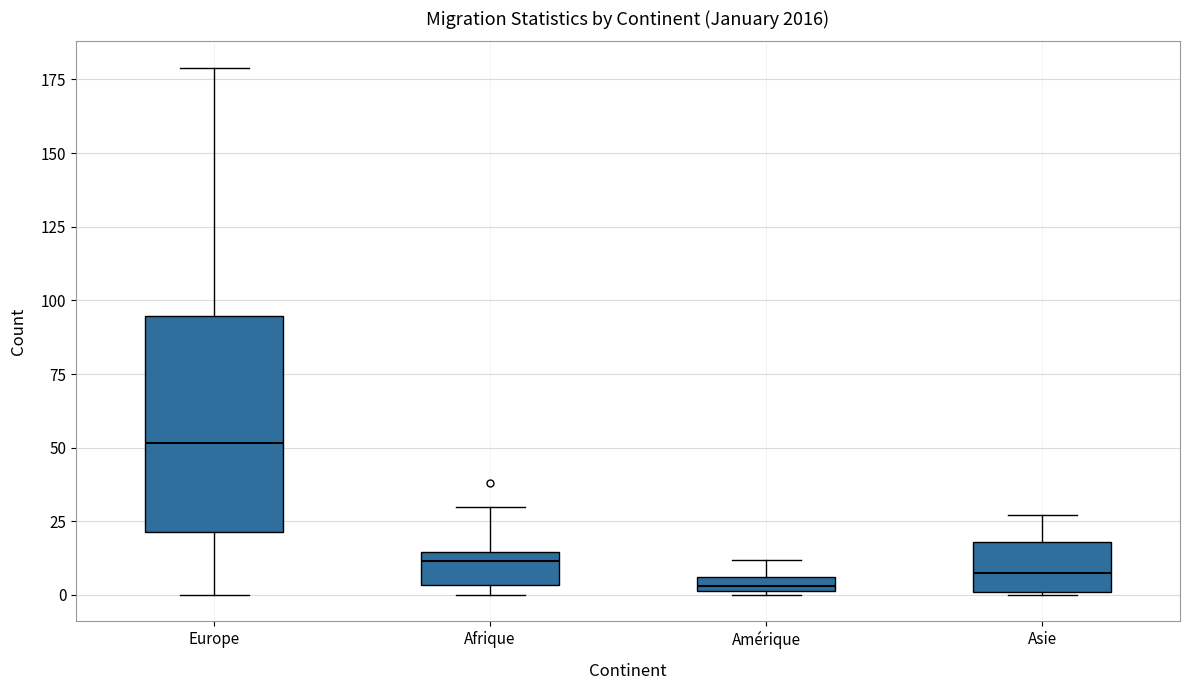

Which box is the tallest, from its lower edge to its upper edge?

Europe